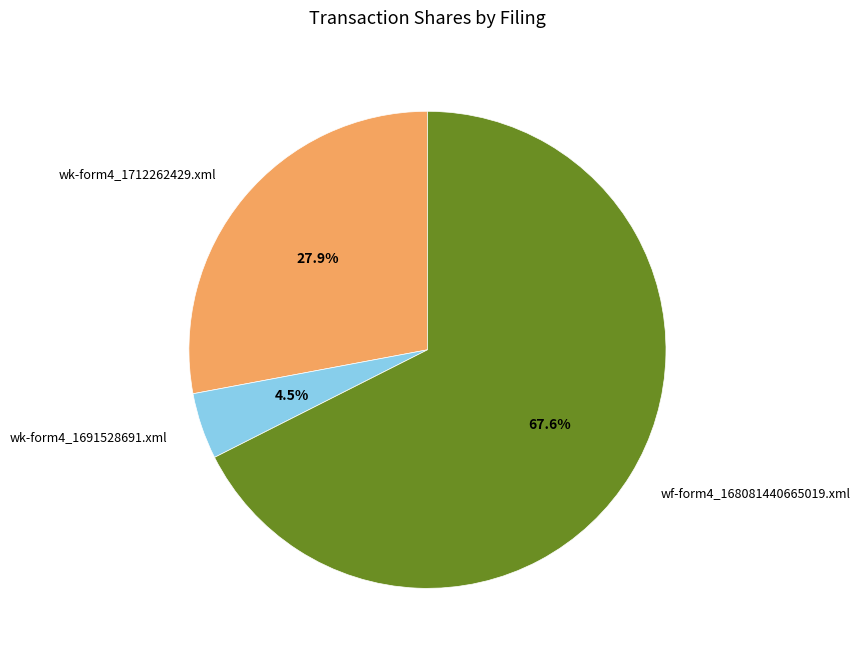

To the nearest percent, what percentage of the pie is wf-form4_168081440665019.xml?

68%